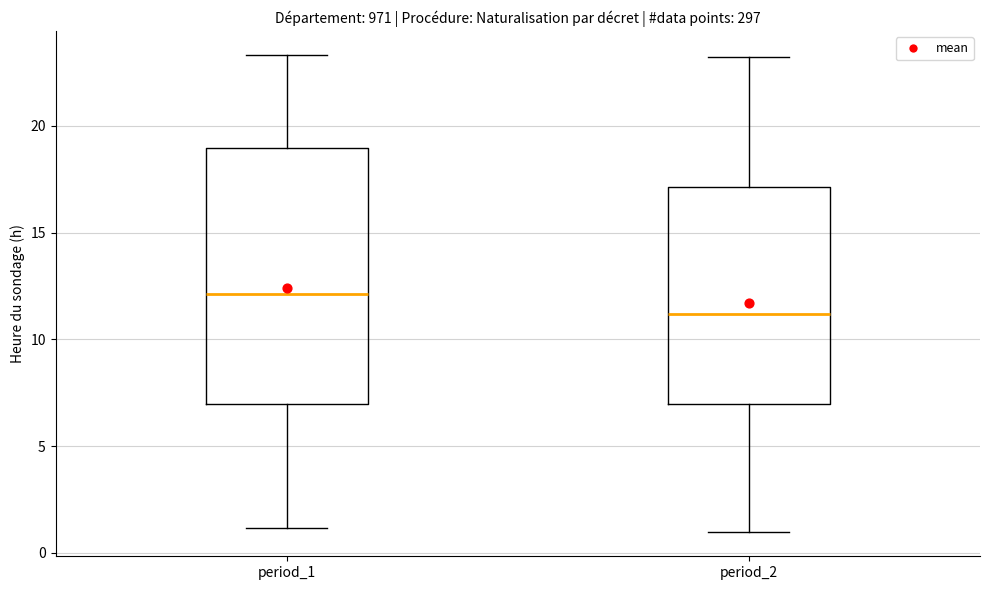

Reading left to right, read every box against the y-axis: the position of its median line, the range the box covers, and the ends of its whiskers. The values are not printed on the chart, so give them approximately, as read against the axis.

period_1: median 12.0, box 7.0 to 19.0, whiskers 1.0 to 23.5
period_2: median 11.0, box 7.0 to 17.0, whiskers 1.0 to 23.0